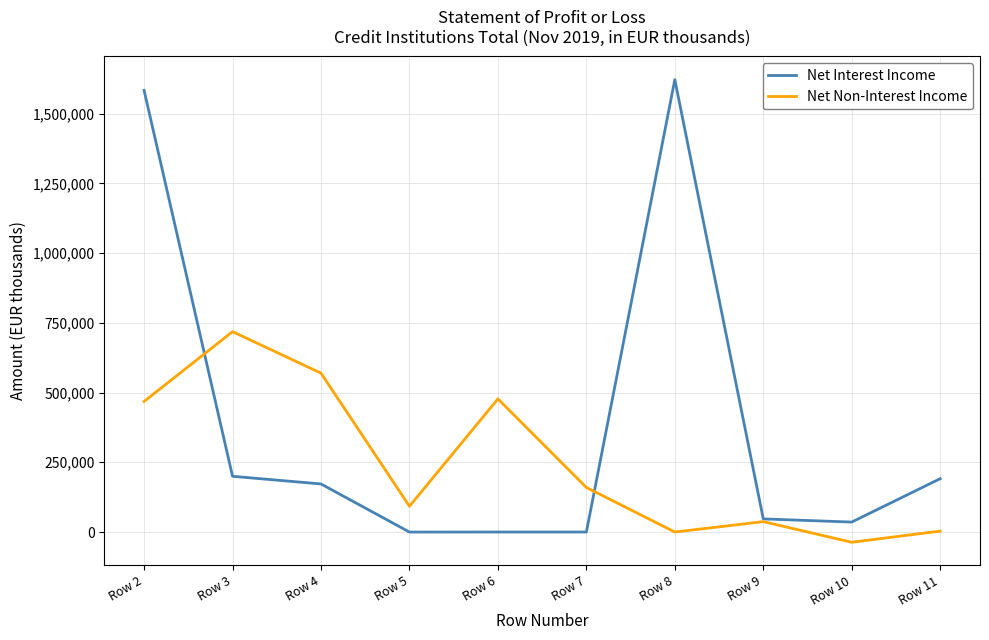

The value of Net Non-Interest Income at Row 6 is 477250. True or false?

True